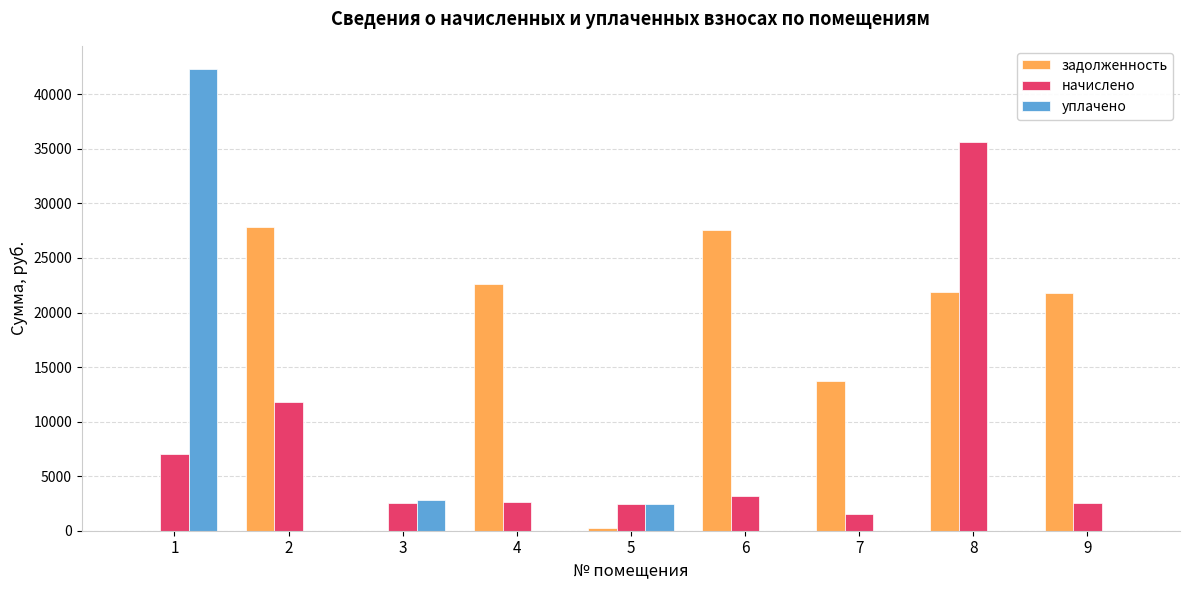

Between 5 and 6, which series saw the biggest shift?

задолженность